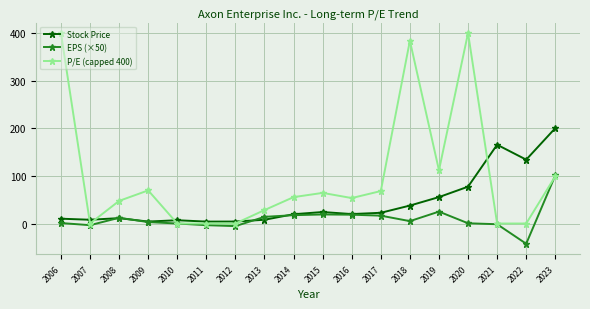

What is the value of the EPS (×50) point at the 11th from the left?

18.5